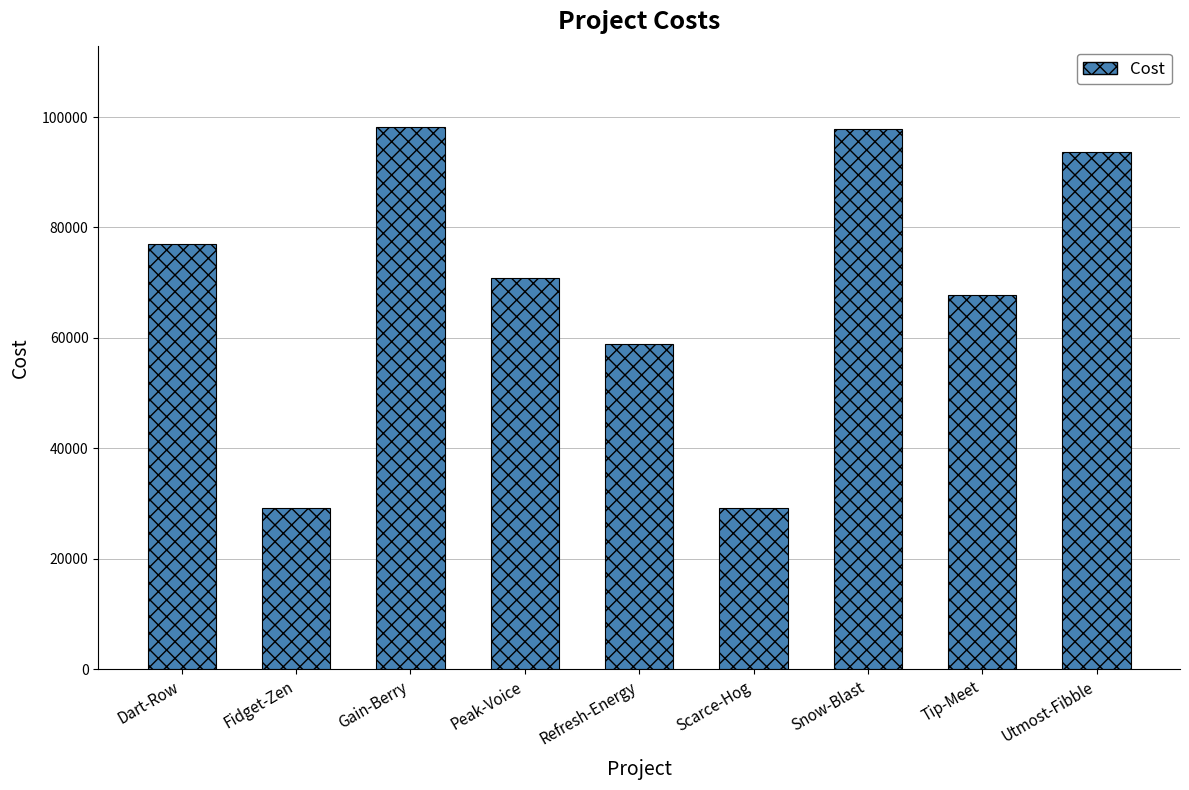

What is the change in value from Gain-Berry to Refresh-Energy?

-39330